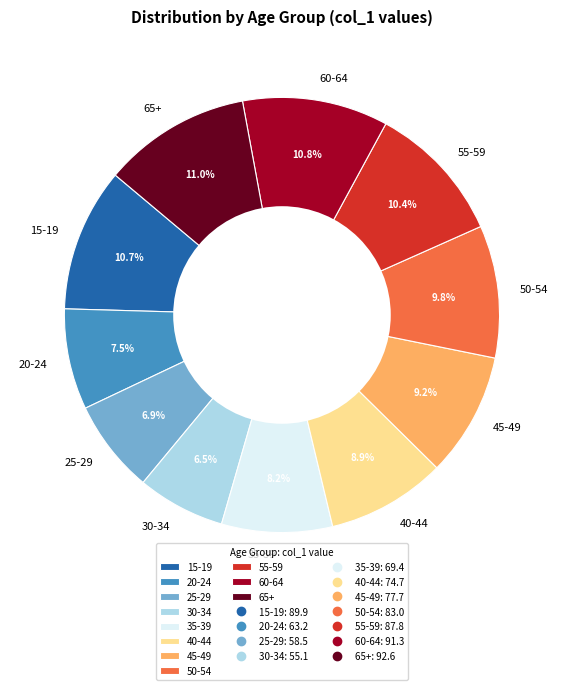

To the nearest percent, what is the difference between the 25-29 and 20-24 slice percentages?

1%